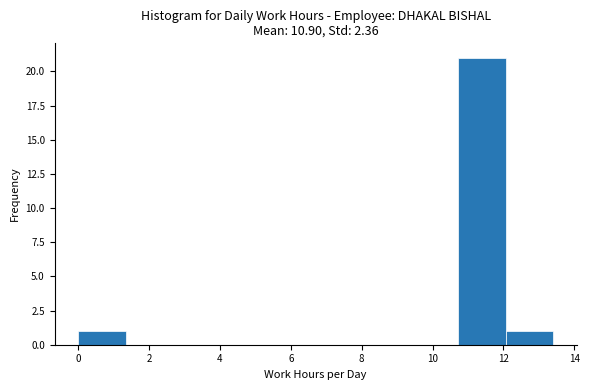

Reading left to right, list every bar in this chart as the range it spans on the x-axis followed by its height. Neither the bar edges nor the heights are printed on the chart, so give them approximately, as read against the axes.

0.00 to 1.34: 1
1.34 to 2.68: 0
2.68 to 4.02: 0
4.02 to 5.36: 0
5.36 to 6.70: 0
6.70 to 8.04: 0
8.04 to 9.38: 0
9.38 to 10.72: 0
10.72 to 12.06: 21
12.06 to 13.40: 1